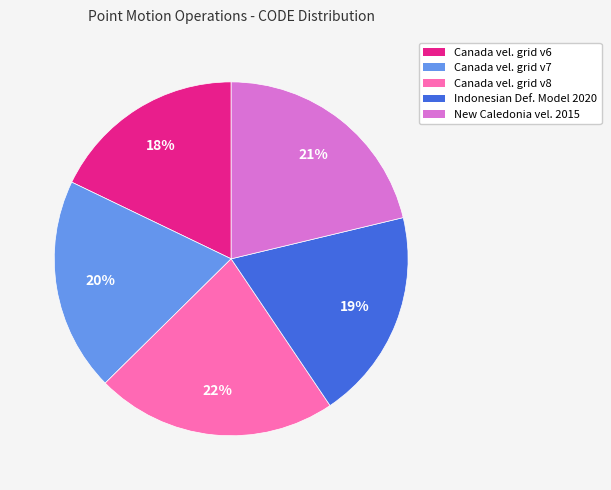

To the nearest percent, what is the average slice percentage?

20%